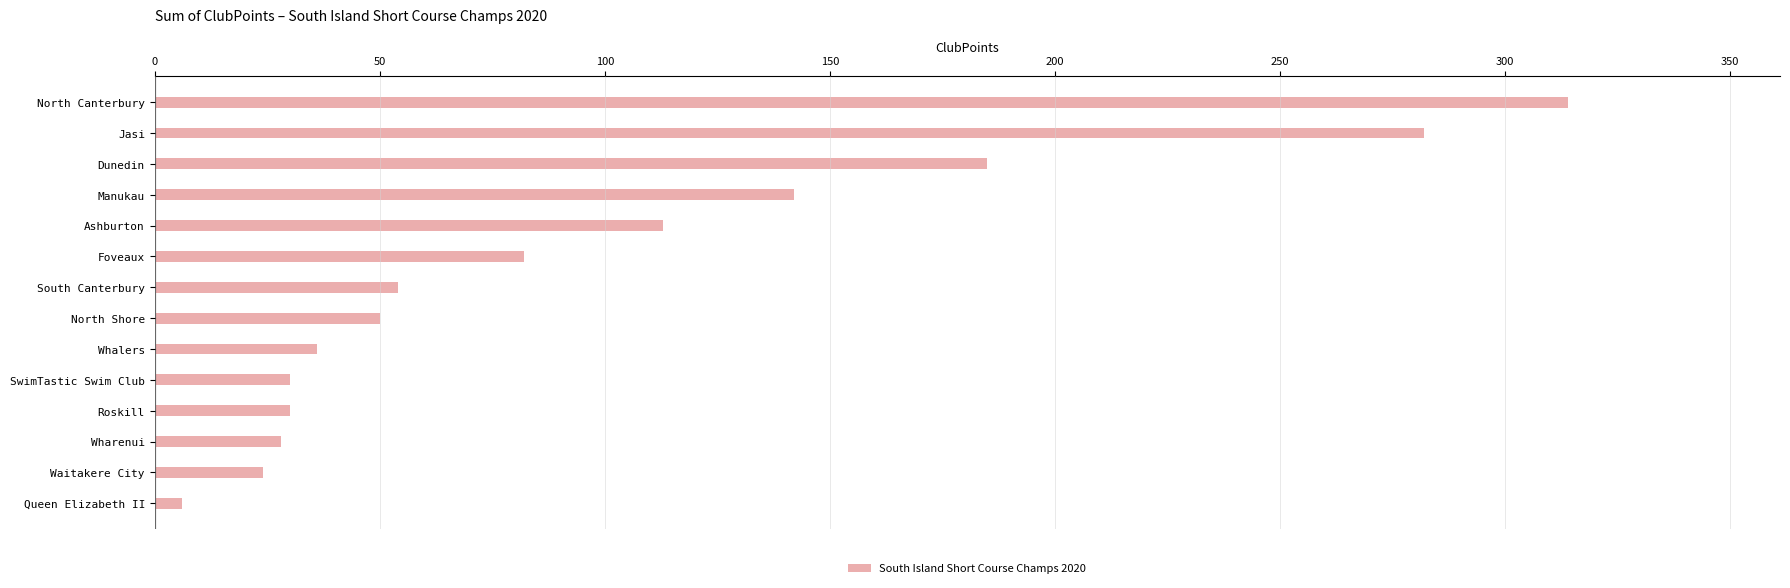

What is the label of the 3rd bar from the bottom?

Wharenui